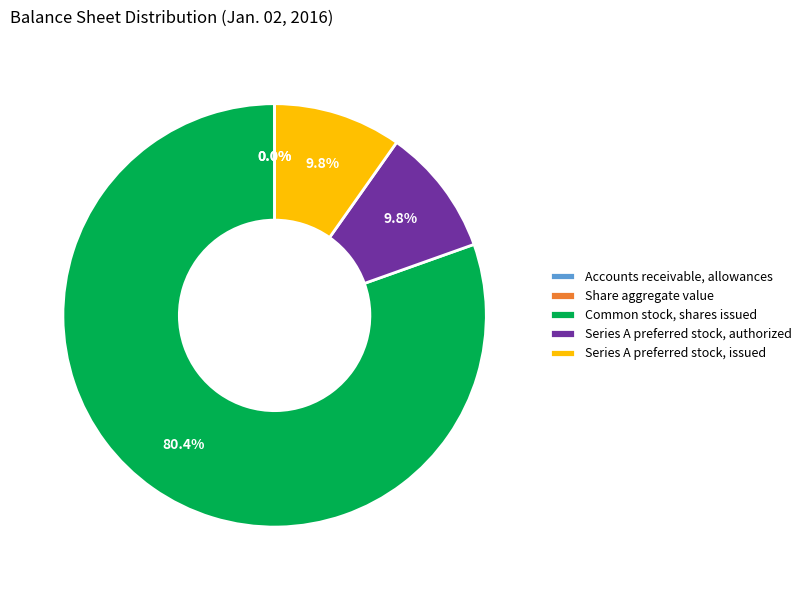

What is the ratio of the value at Series A preferred stock, authorized to the value at Series A preferred stock, issued?

1.0